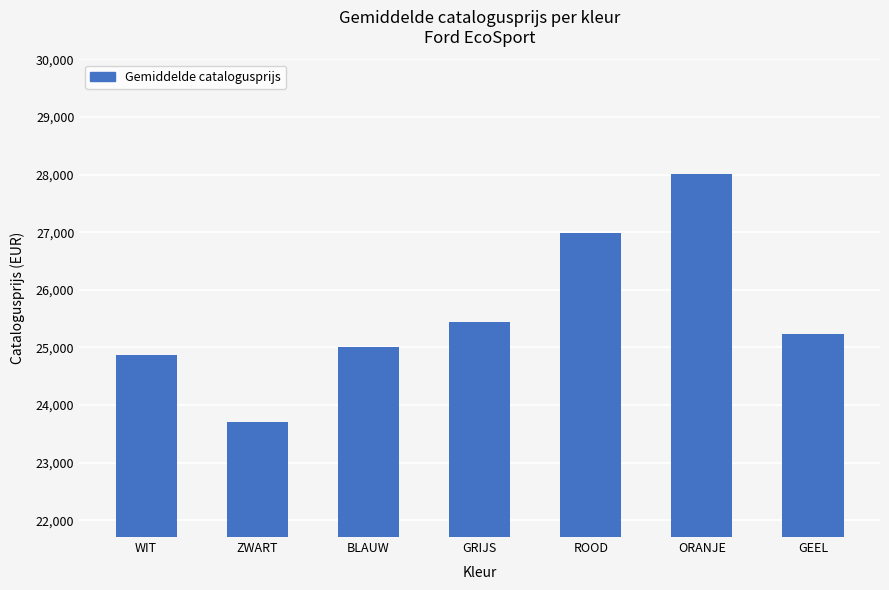

Reading left to right, list all the values displayed in this chart.

24864	23708	25015	25449	26988	28002	25240